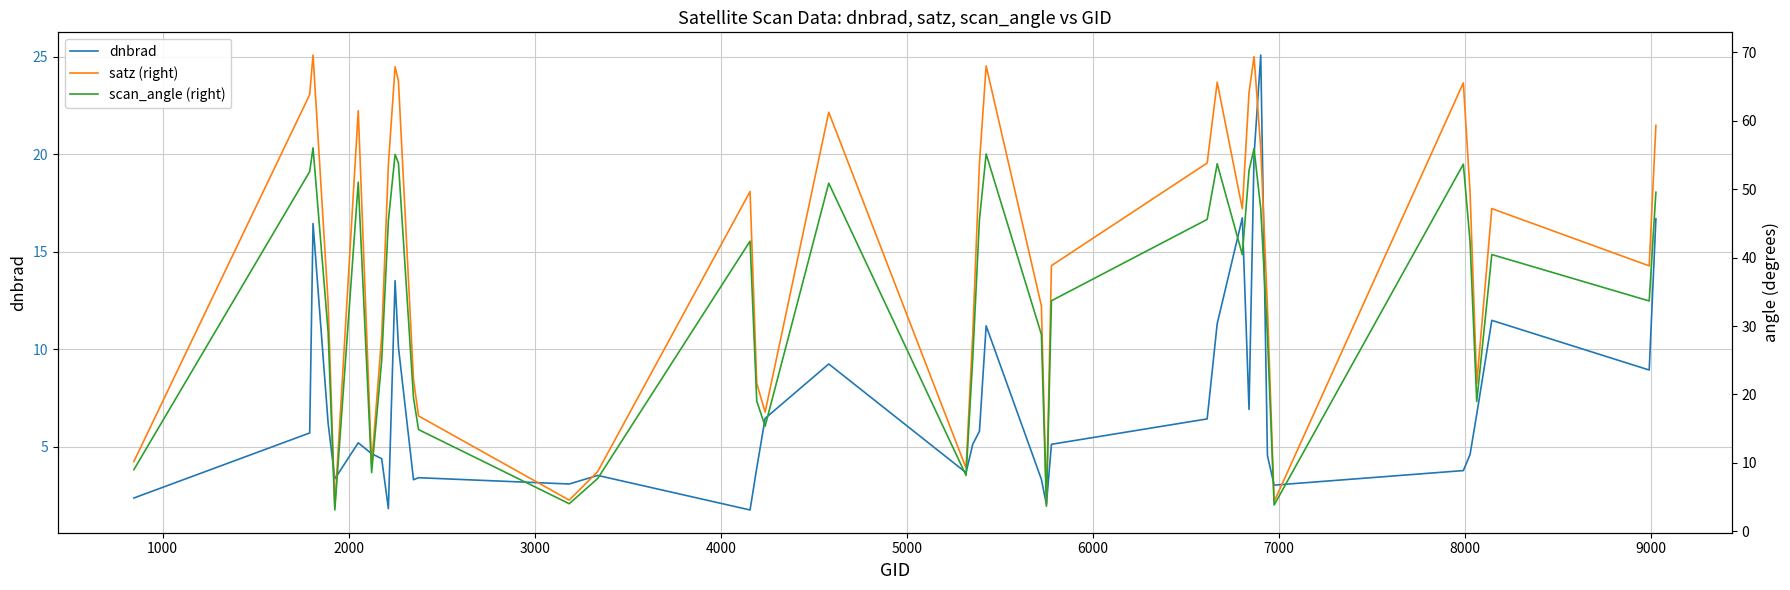

True or false: satz (right) and dnbrad intersect in this chart.

False